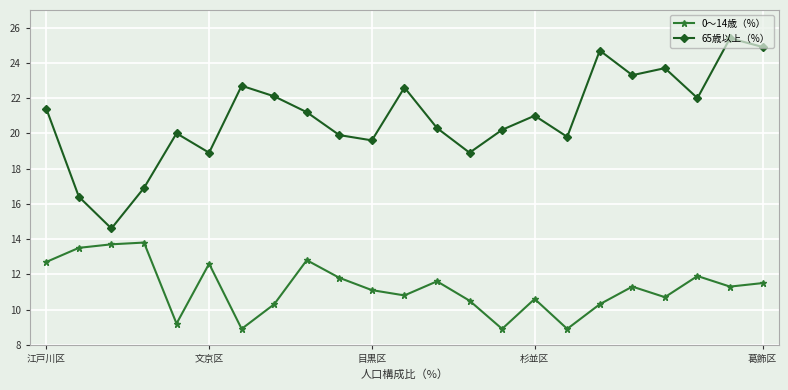

Is this an area chart (filled region under the line)?

No